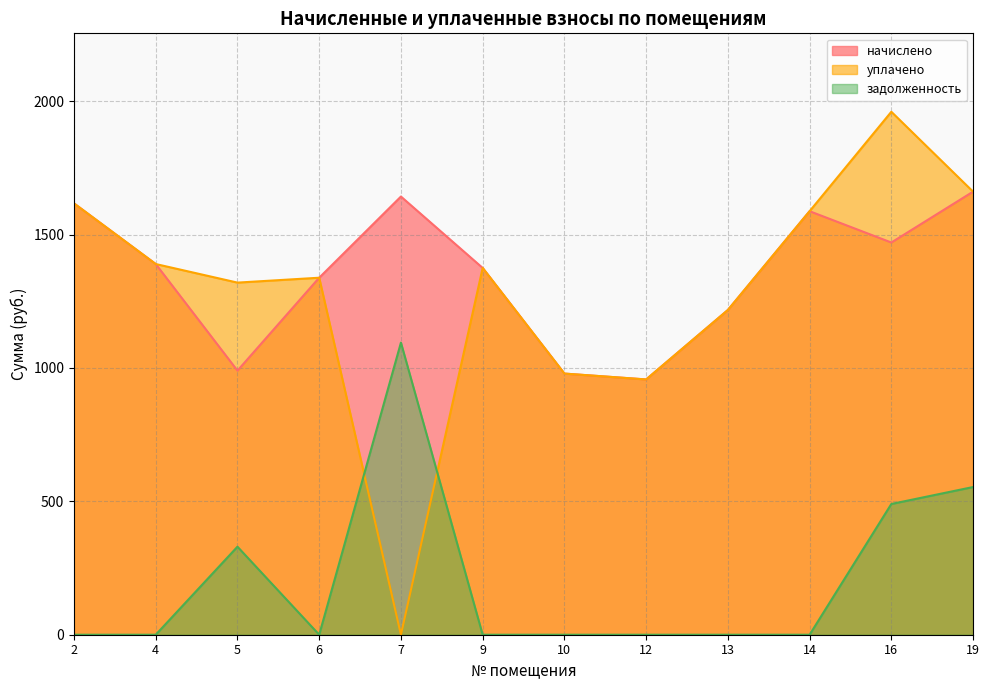

True or false: уплачено and начислено intersect in this chart.

False